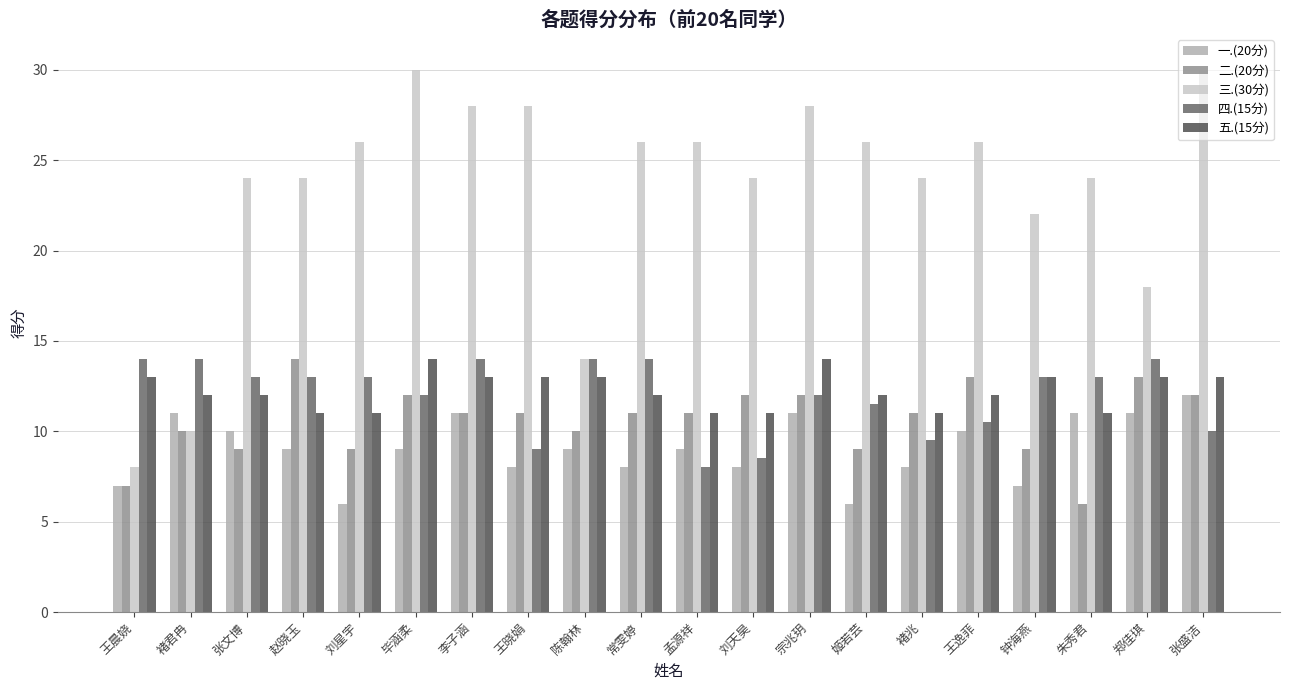

Reading right to left, extract all data points from this chart.

一.(20分): 12.0	11.0	11.0	7.0	10.0	8.0	6.0	11.0	8.0	9.0	8.0	9.0	8.0	11.0	9.0	6.0	9.0	10.0	11.0	7.0
二.(20分): 12.0	13.0	6.0	9.0	13.0	11.0	9.0	12.0	12.0	11.0	11.0	10.0	11.0	11.0	12.0	9.0	14.0	9.0	10.0	7.0
三.(30分): 30.0	18.0	24.0	22.0	26.0	24.0	26.0	28.0	24.0	26.0	26.0	14.0	28.0	28.0	30.0	26.0	24.0	24.0	10.0	8.0
四.(15分): 10.0	14.0	13.0	13.0	10.5	9.5	11.5	12.0	8.5	8.0	14.0	14.0	9.0	14.0	12.0	13.0	13.0	13.0	14.0	14.0
五.(15分): 13.0	13.0	11.0	13.0	12.0	11.0	12.0	14.0	11.0	11.0	12.0	13.0	13.0	13.0	14.0	11.0	11.0	12.0	12.0	13.0